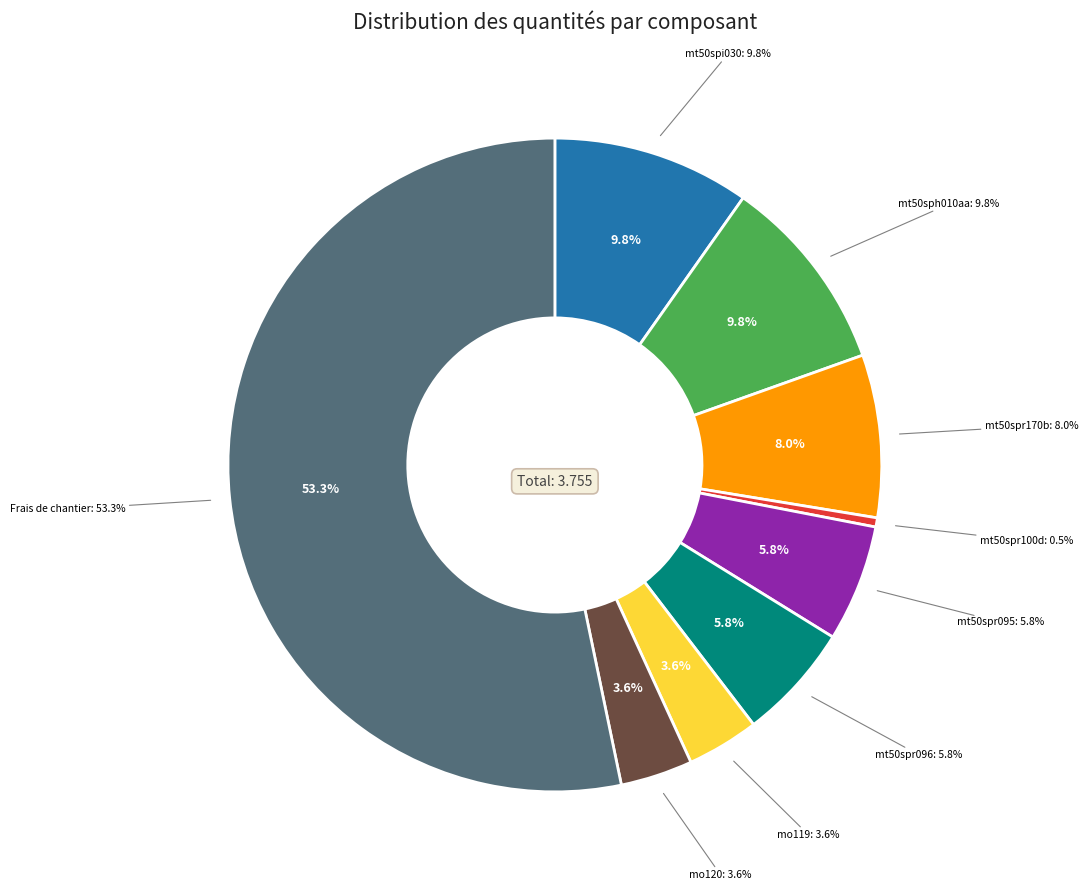

The mt50spr100d slice represents 14% of the pie. True or false?

False